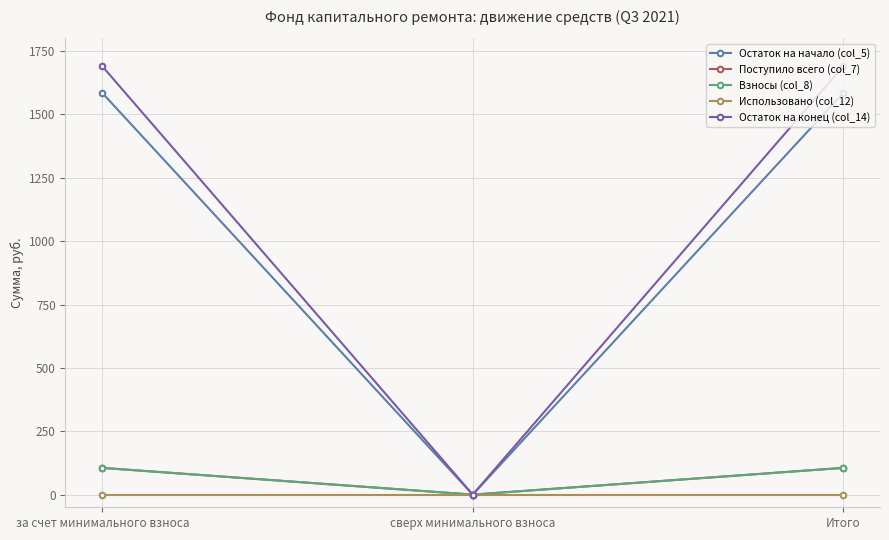

True or false: Остаток на начало (col_5) has a value of 1583.9 at за счет минимального взноса.

True